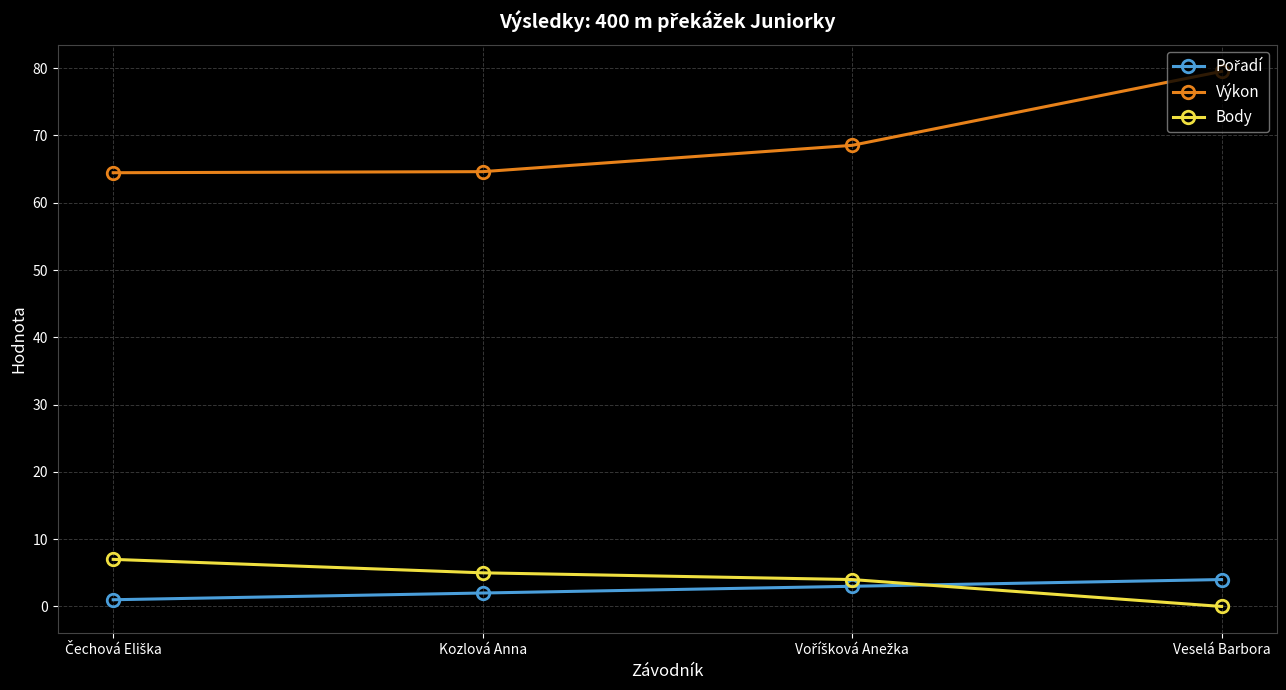

True or false: Body and Výkon intersect in this chart.

False